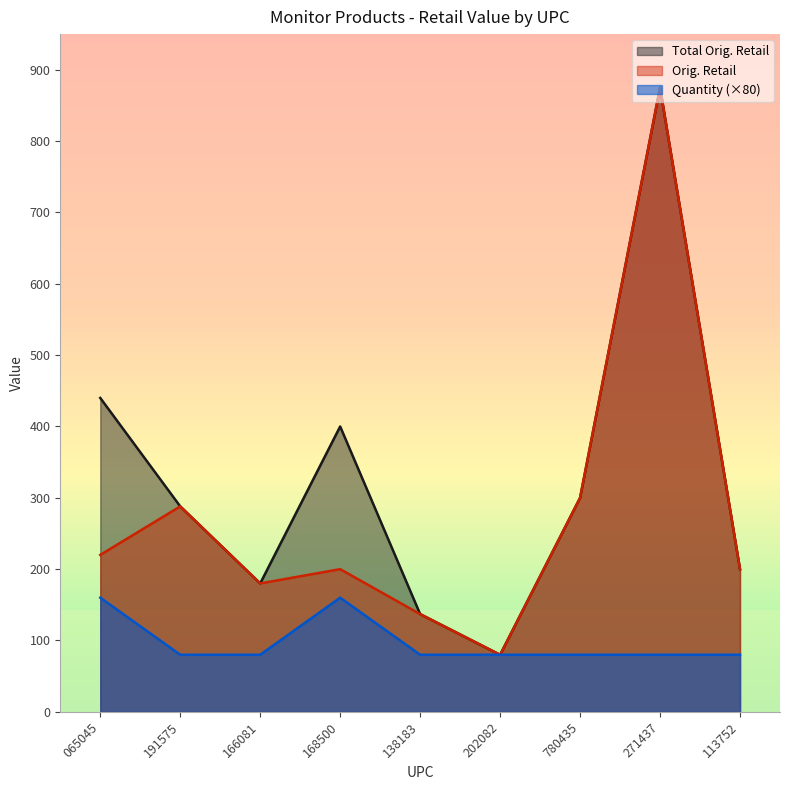

Which series has the largest total across all categories?

Total Orig. Retail